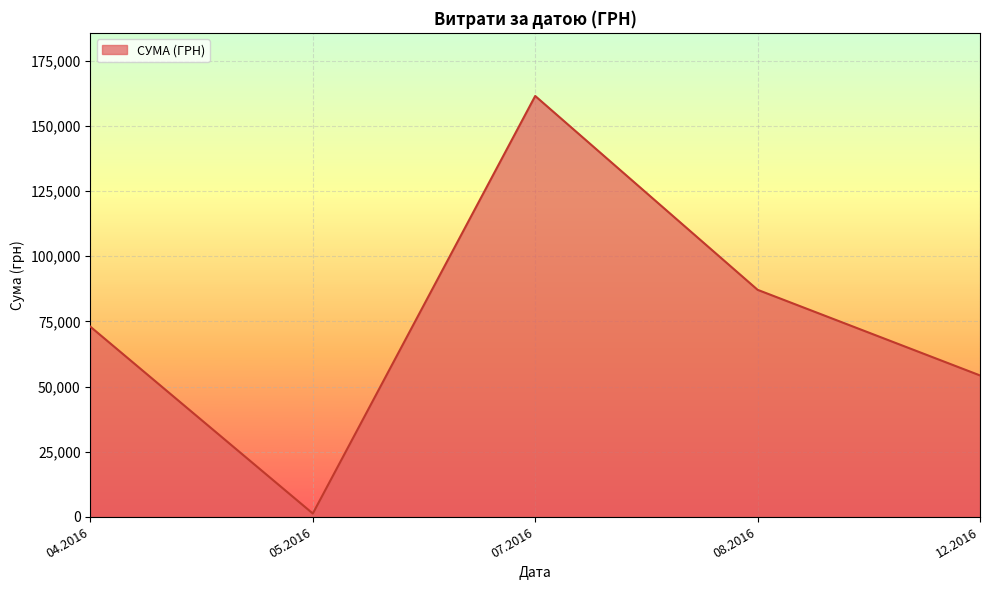

Is it true that the value at 07.2016 is 262493.1?

False